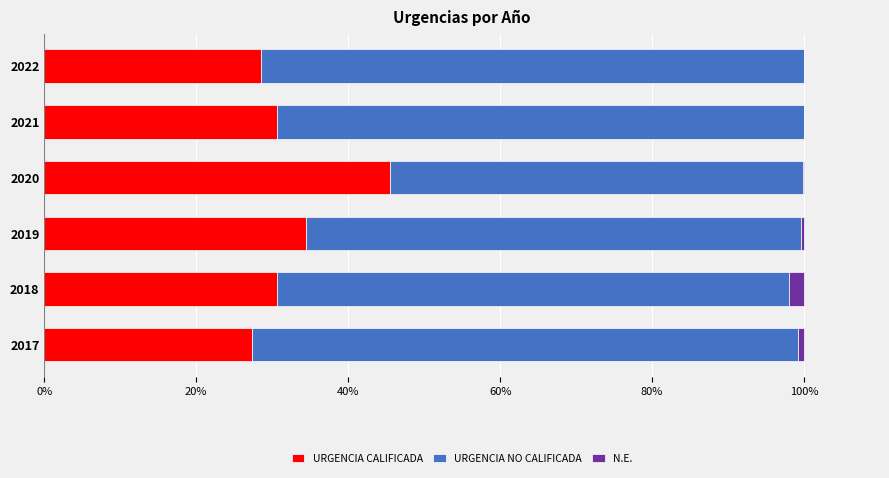

The value of URGENCIA CALIFICADA at 2018 is 30.6. True or false?

True